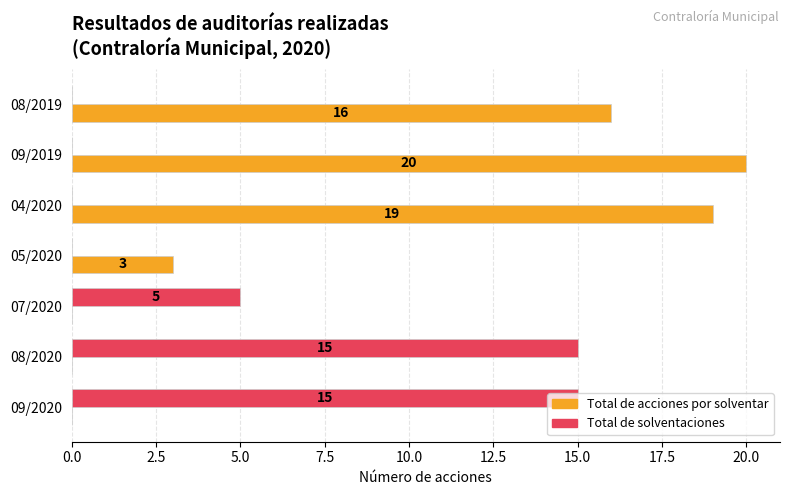

What is the highest value of the Total de solventaciones series?

15